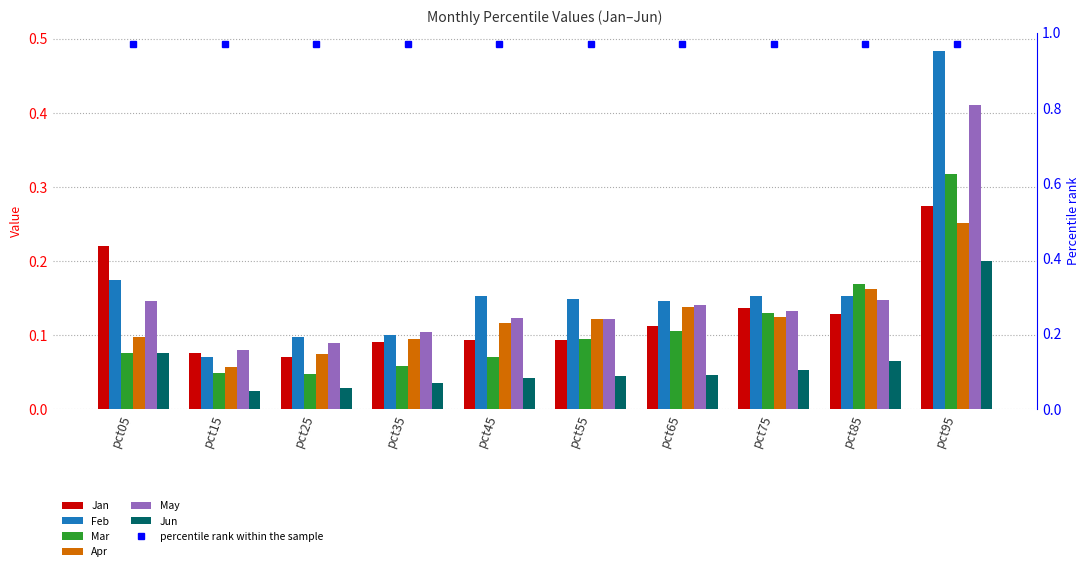

How many bars are there in total?

60